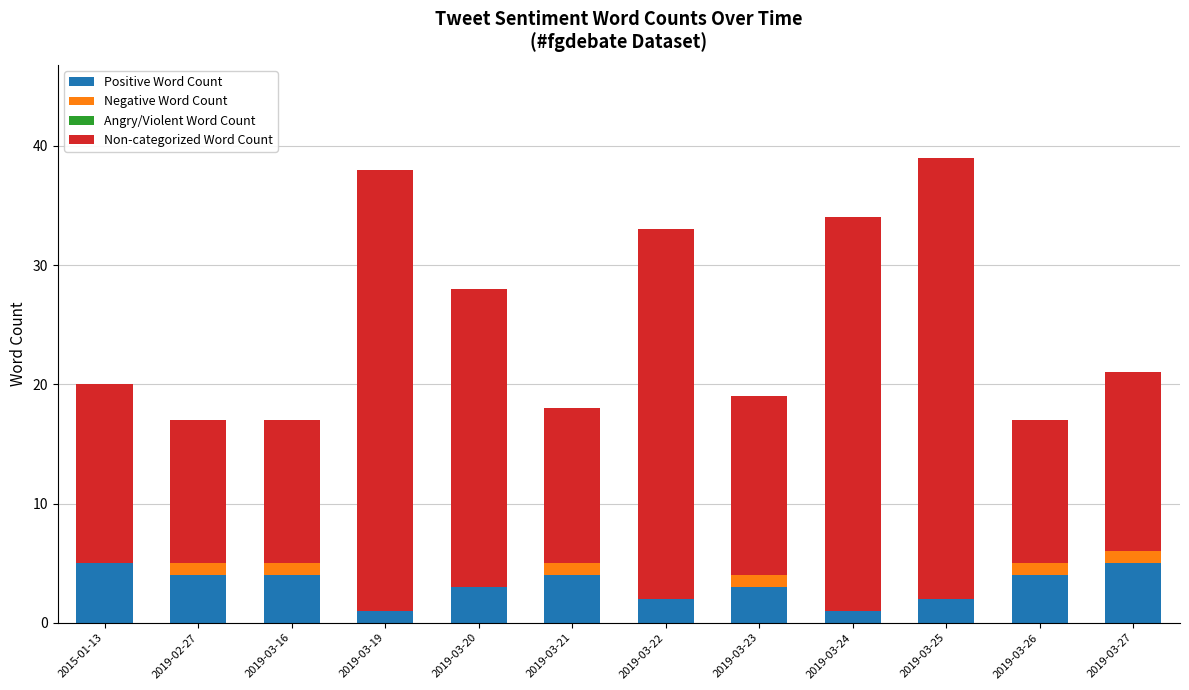

What is the total value across all series at 2019-03-25?

39